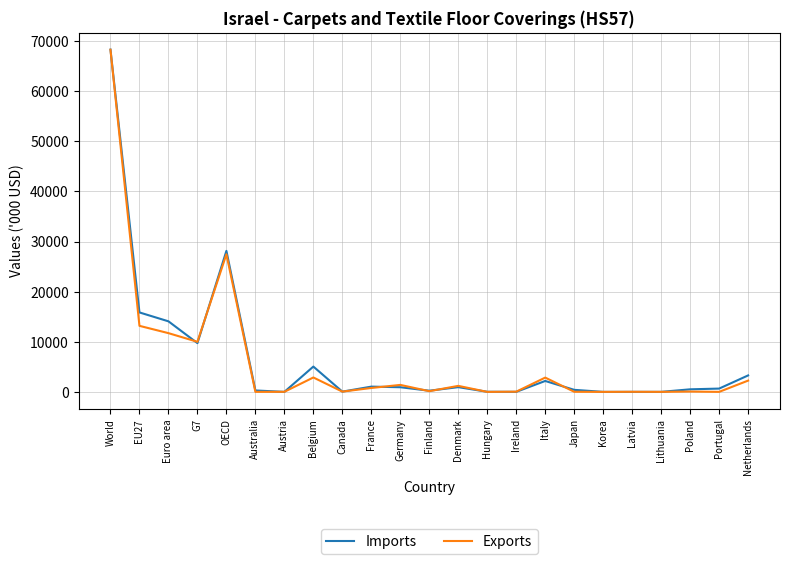

In Imports, how many points are lower than both neighbors (excluding endpoints)?

7